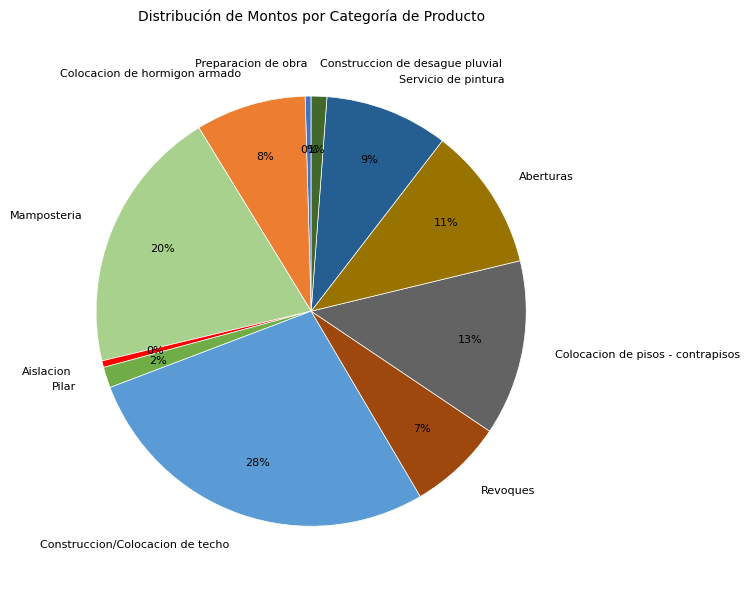

Is the sum of Colocacion de hormigon armado and Preparacion de obra greater than half?

No